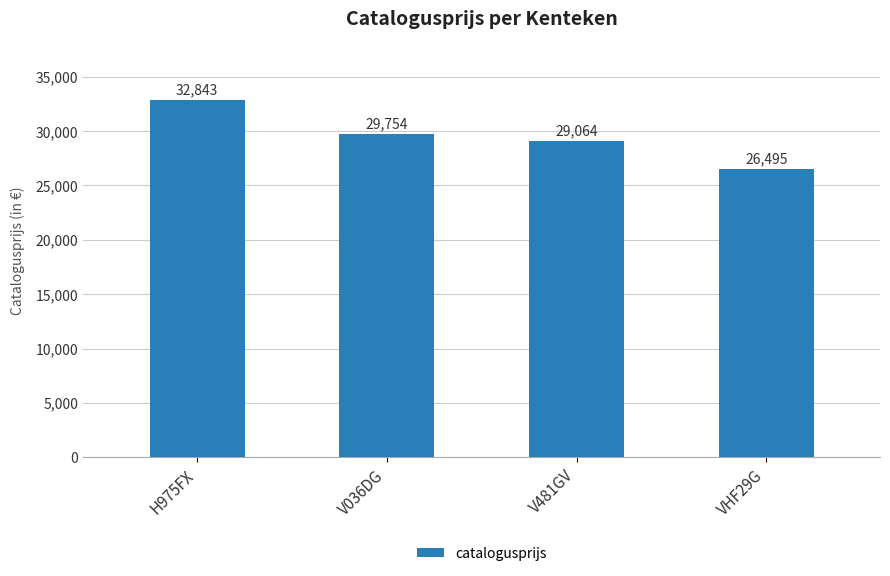

What is the label of the 3rd bar from the left?

V481GV